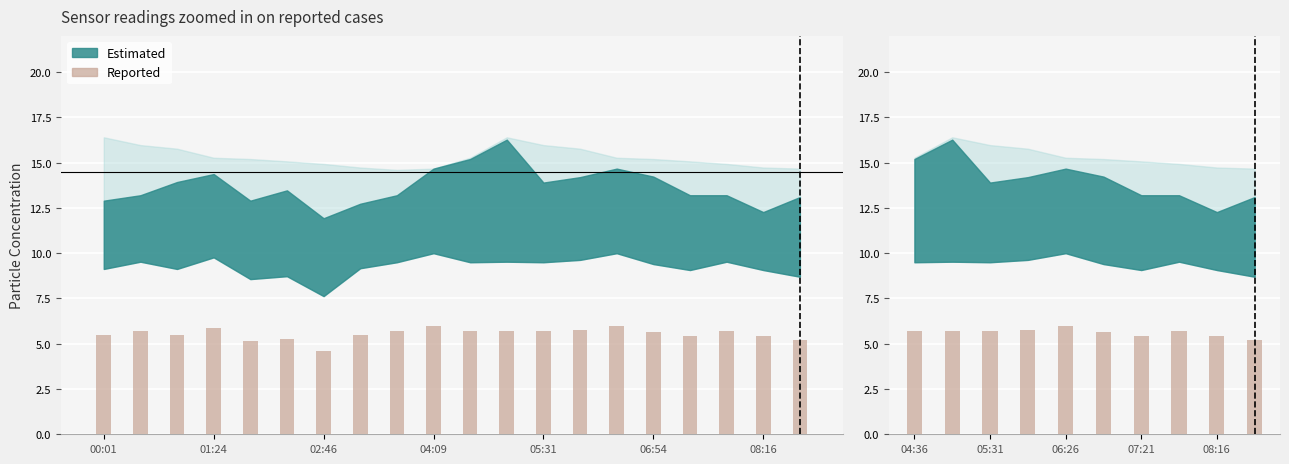

The SDS_P1 series shows 20.9 at 05:59. True or false?

False